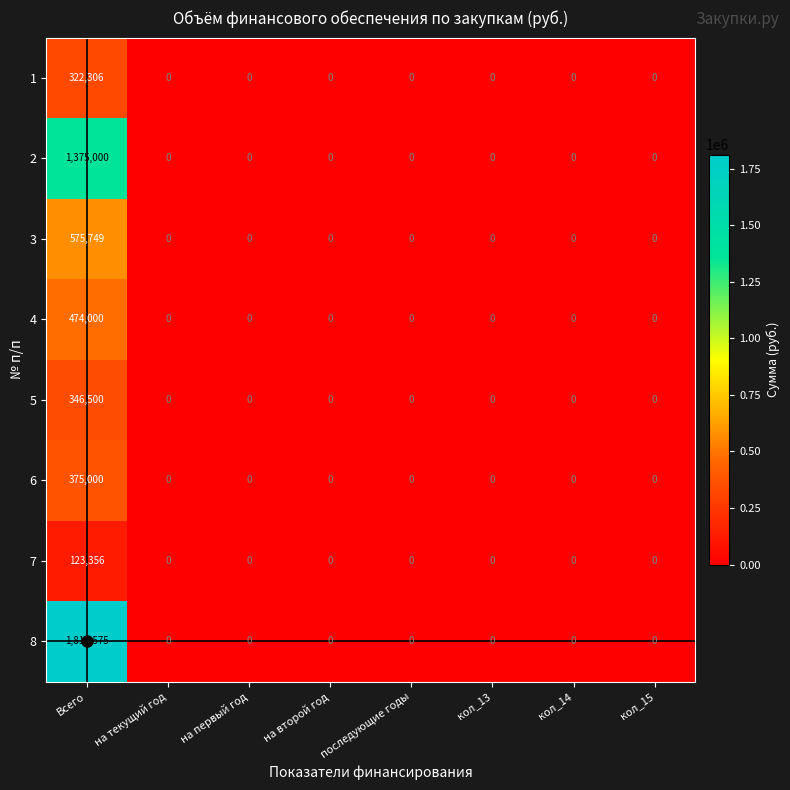

Is it true that 4 equals 0 at на первый год?

True